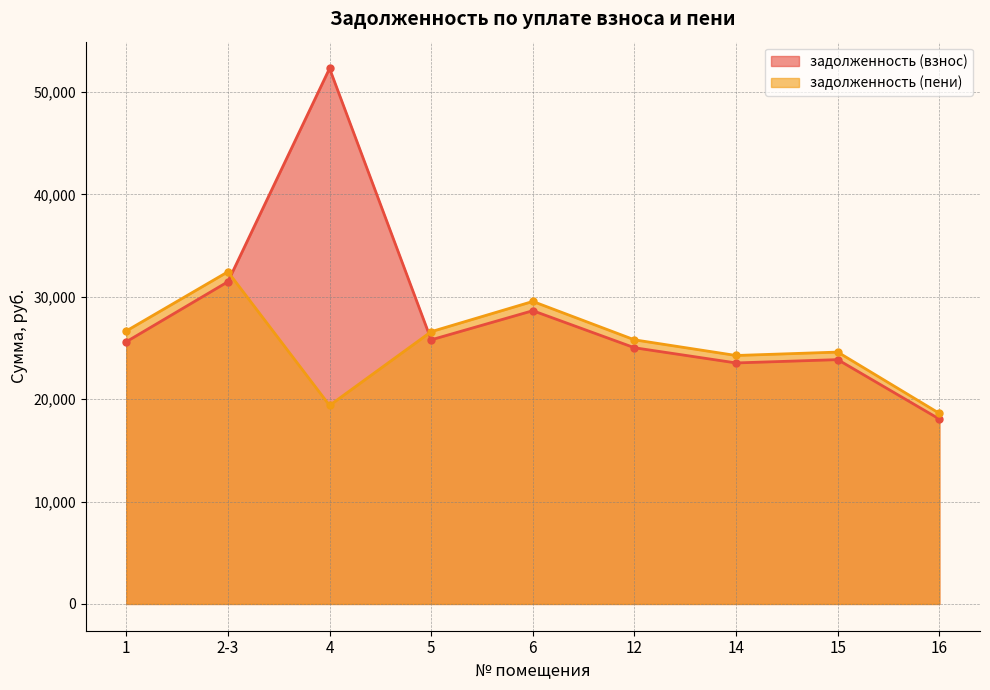

True or false: задолженность (взнос) has a value of 28635.0 at 6.

True